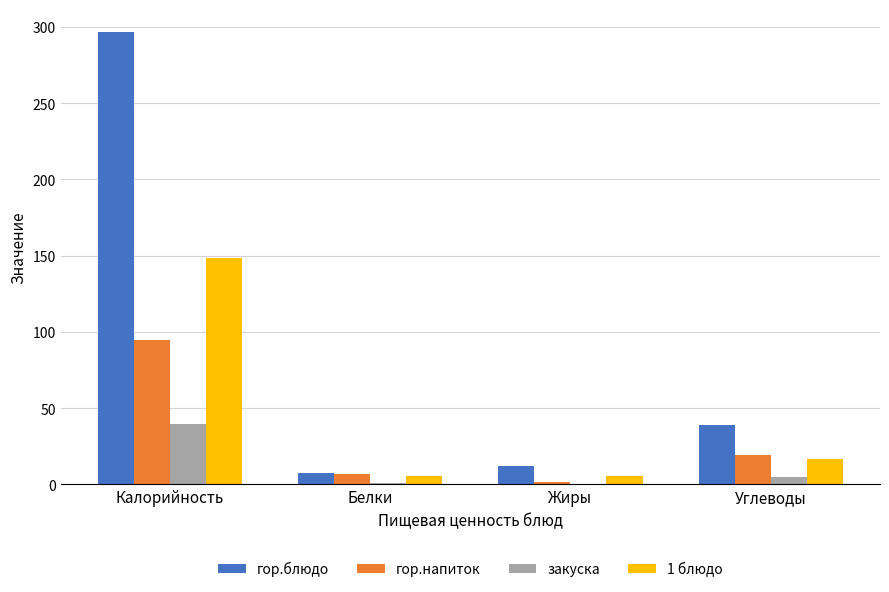

How many data points does each series have?

4